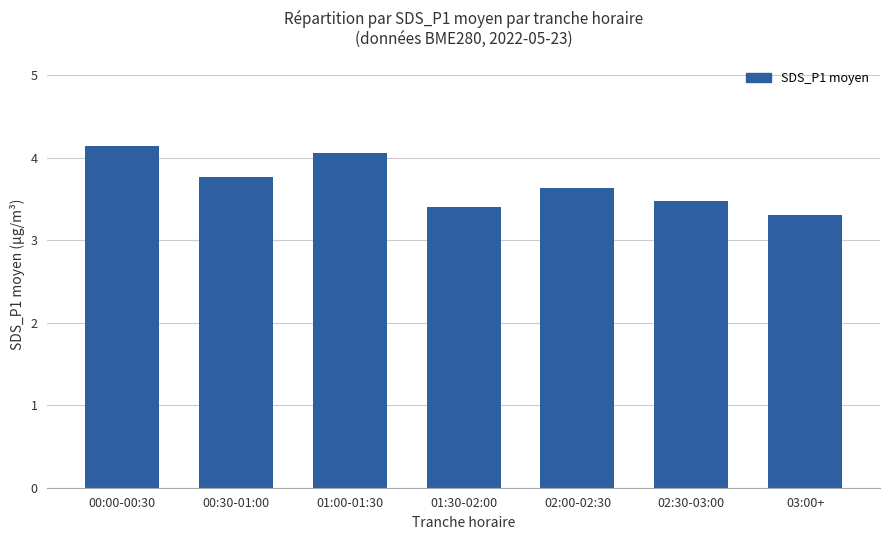

True or false: the data shows 5.9 at 02:30-03:00.

False